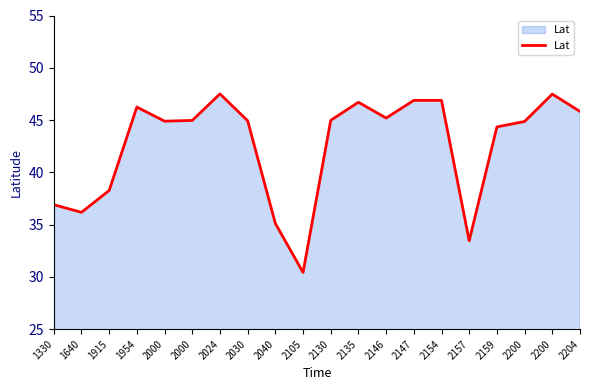

How many interior local peaks (higher than both neighbors) does the data have?

4